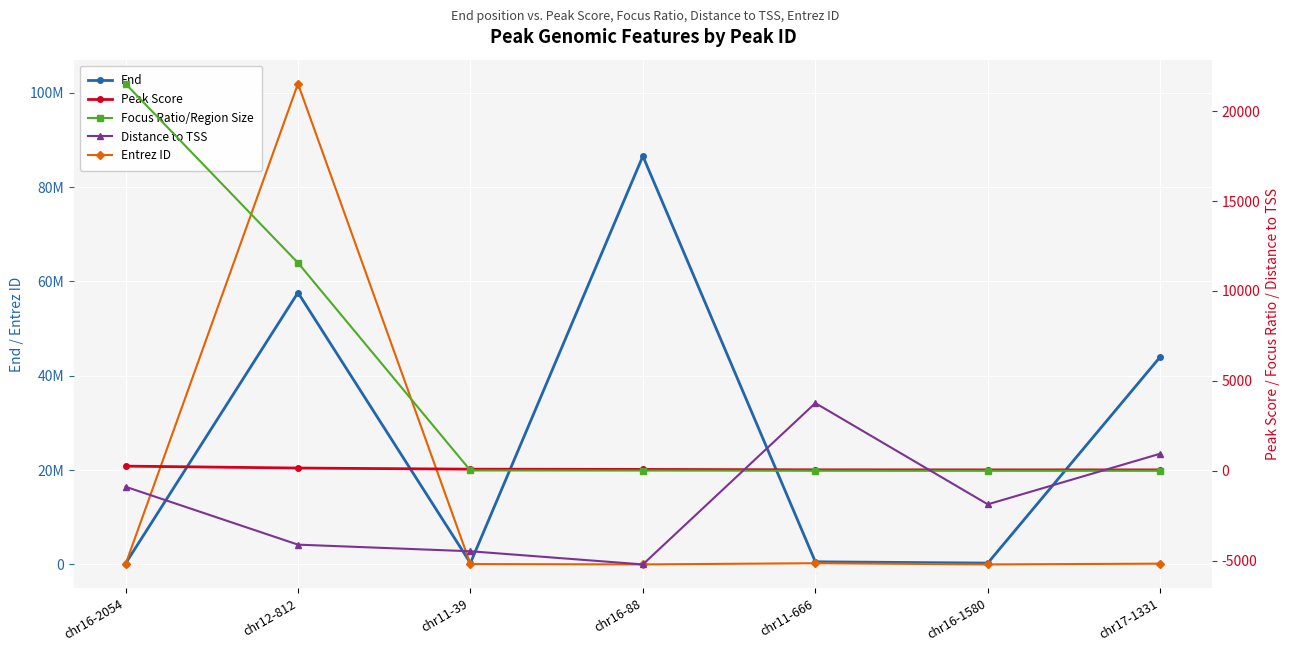

List the labels in order of Distance to TSS value, largest first.

chr11-666, chr17-1331, chr16-2054, chr16-1580, chr12-812, chr11-39, chr16-88